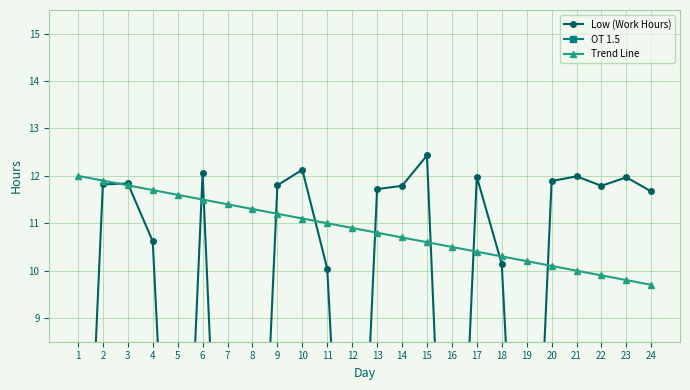

What is the value of the Trend Line point at the 23rd from the left?

9.8